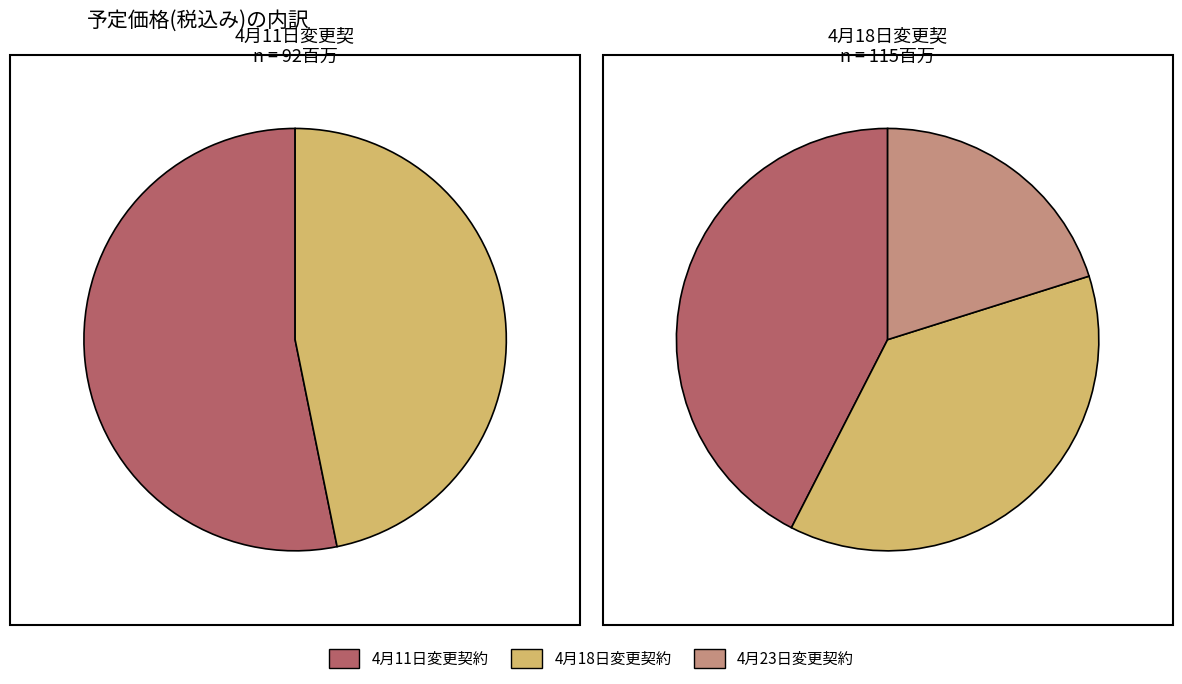

What percentage is the 令和7年4月18日変更契約 slice, to the nearest percent?

37%